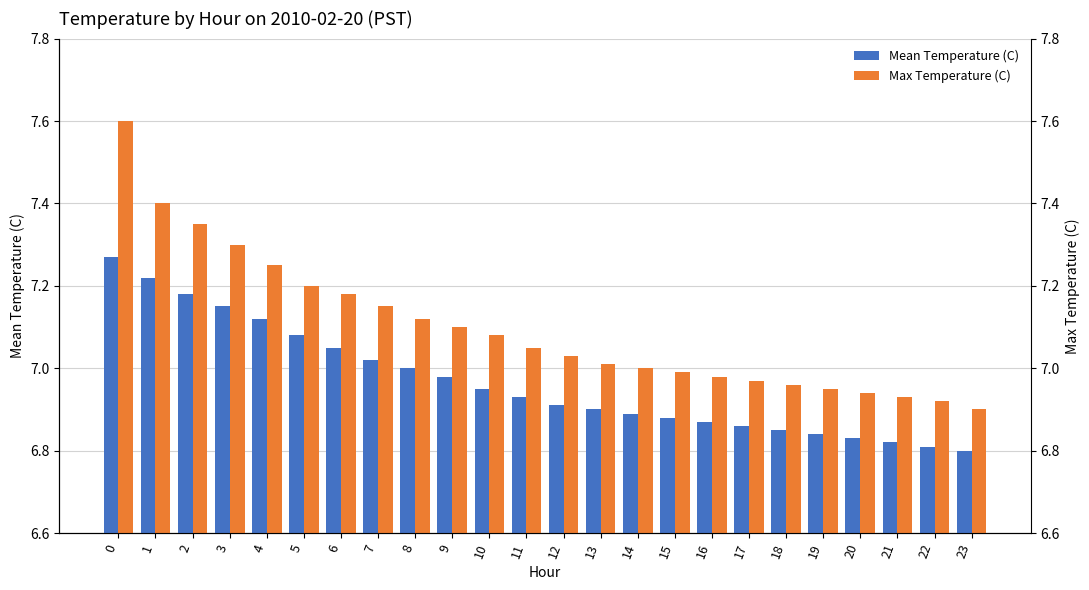

Which series has the largest total across all categories?

Max Temperature (C)